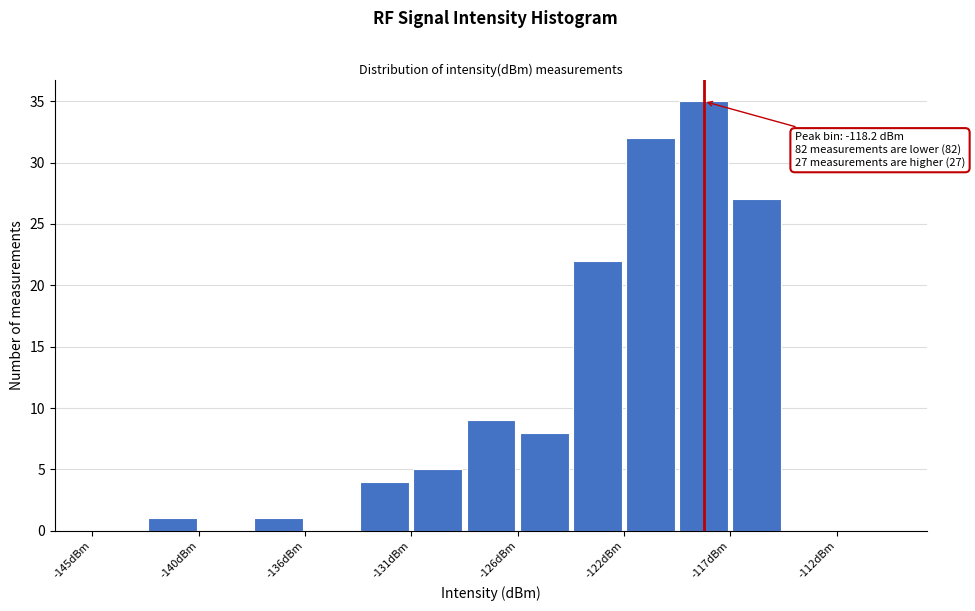

Which range on the x-axis has the tallest bar?

-119.5 to -117.0